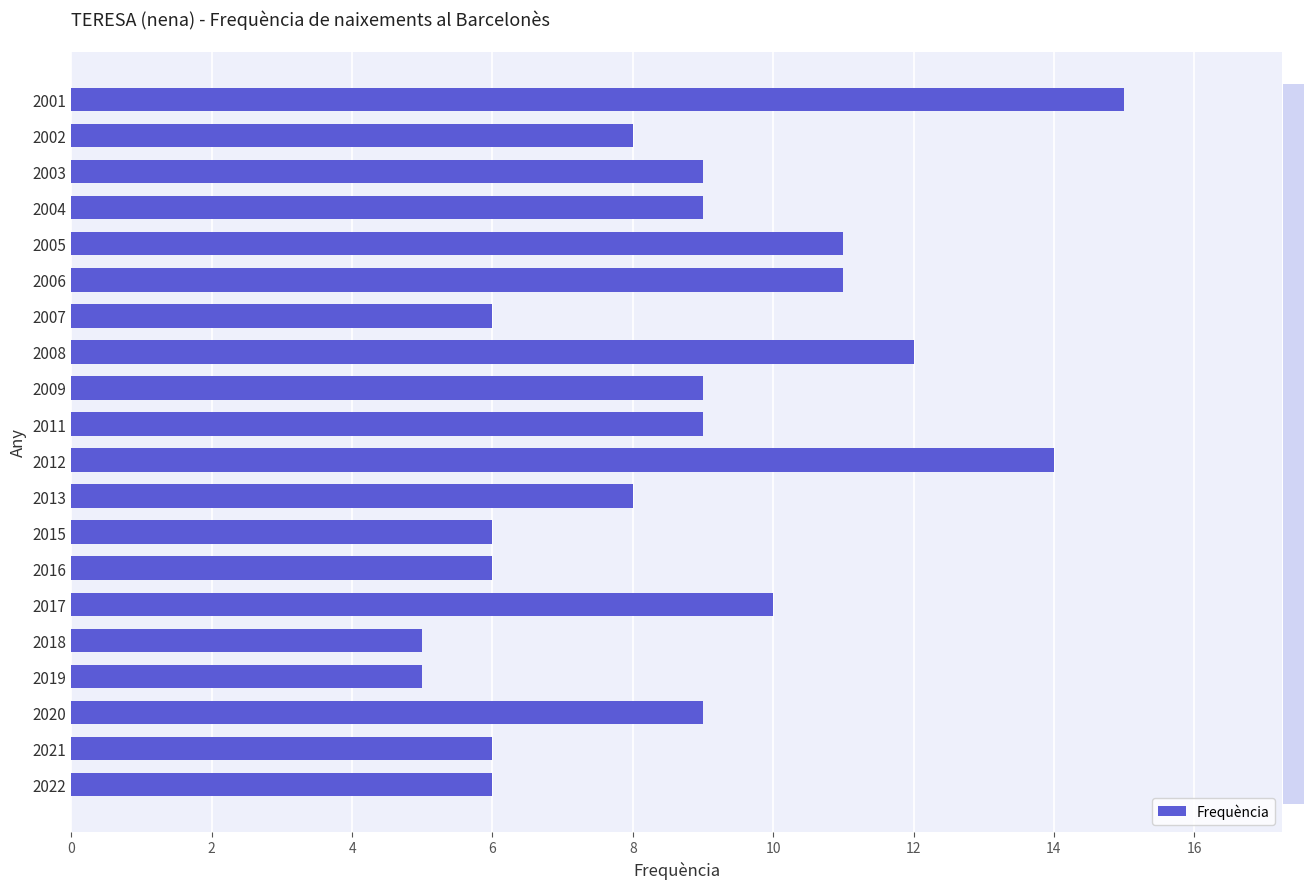

What is the change in value from 2012 to 2002?

-6